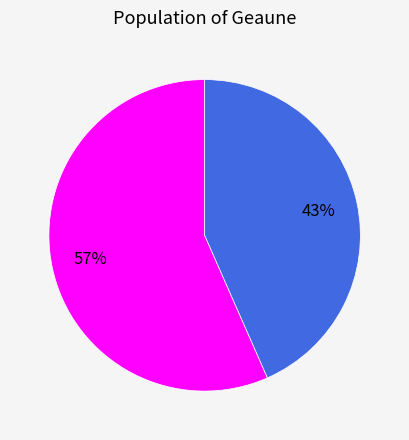

Does any single category account for the majority?

Yes